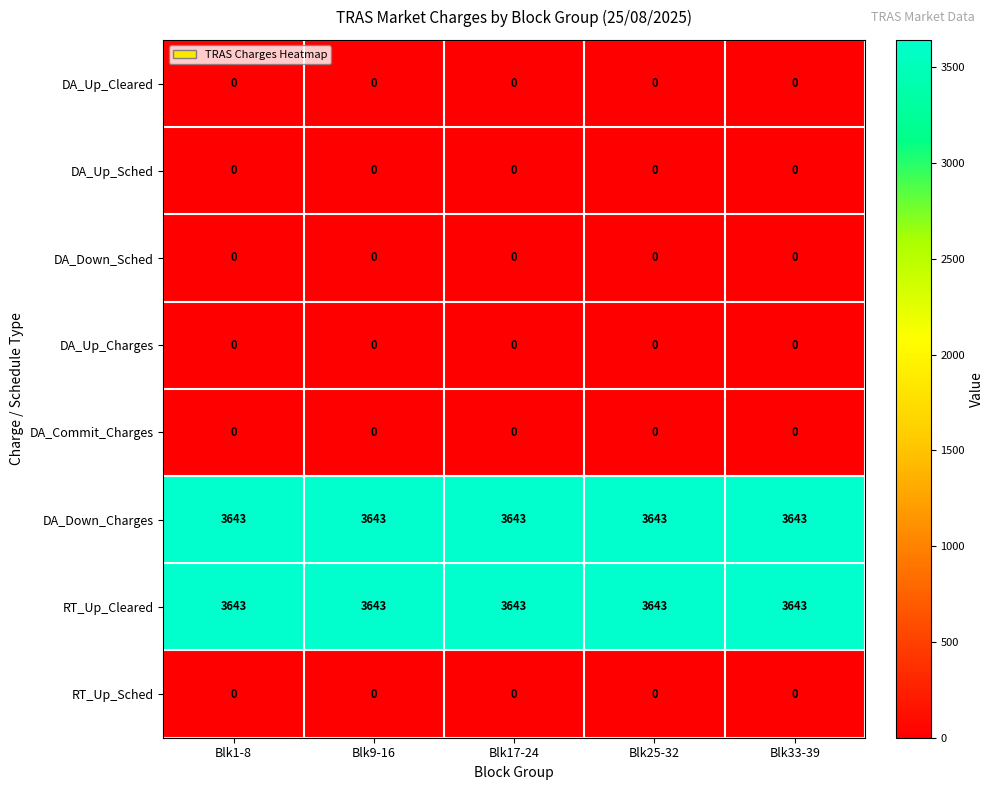

Is the value of DA_Up_Cleared at Blk9-16 greater than the value of RT_Up_Cleared at Blk9-16?

No